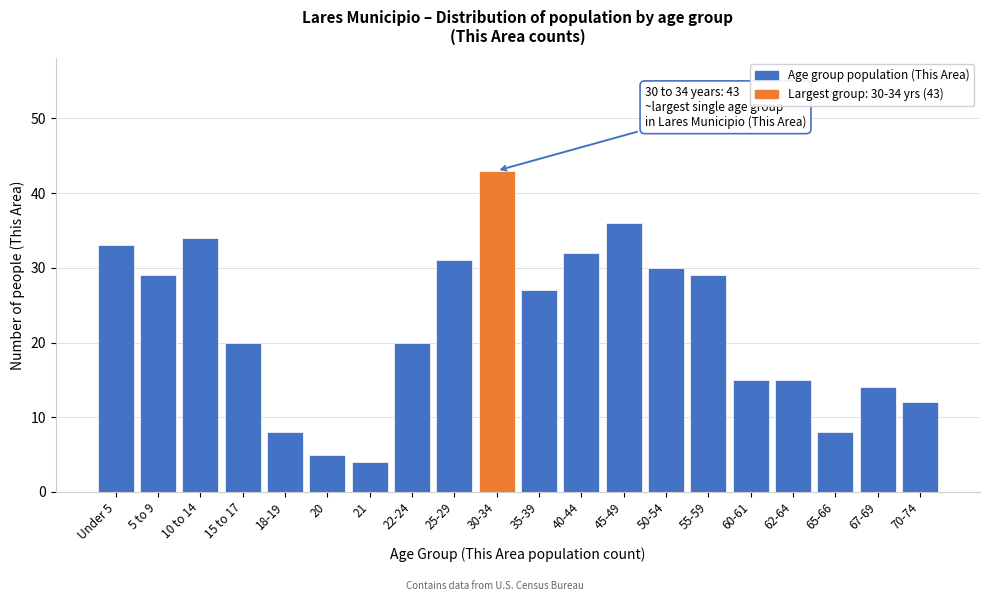

Reading right to left, extract all data points from this chart.

12	14	8	15	15	29	30	36	32	27	43	31	20	4	5	8	20	34	29	33